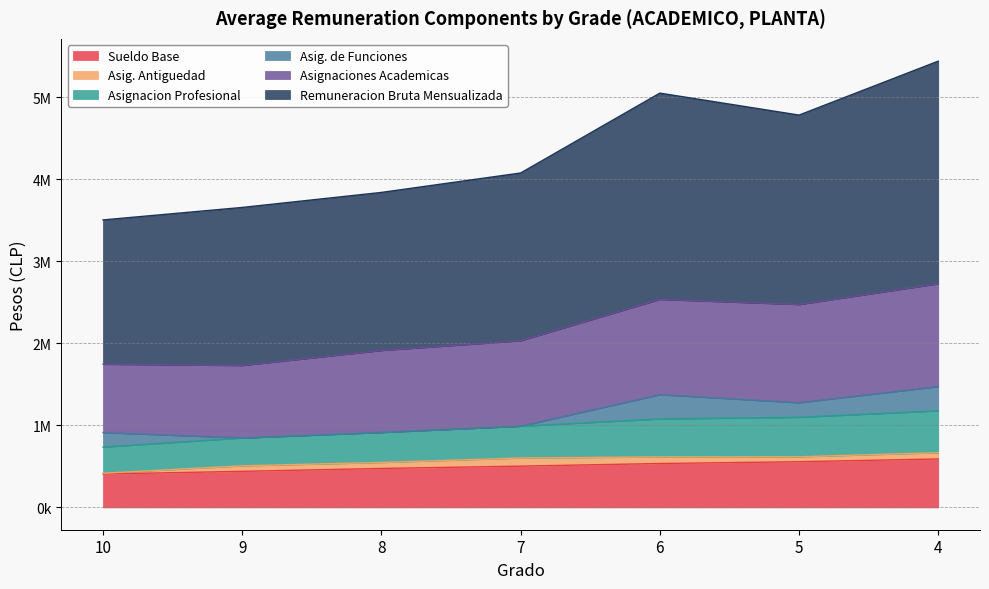

Does the chart display data point markers on the line(s)?

No